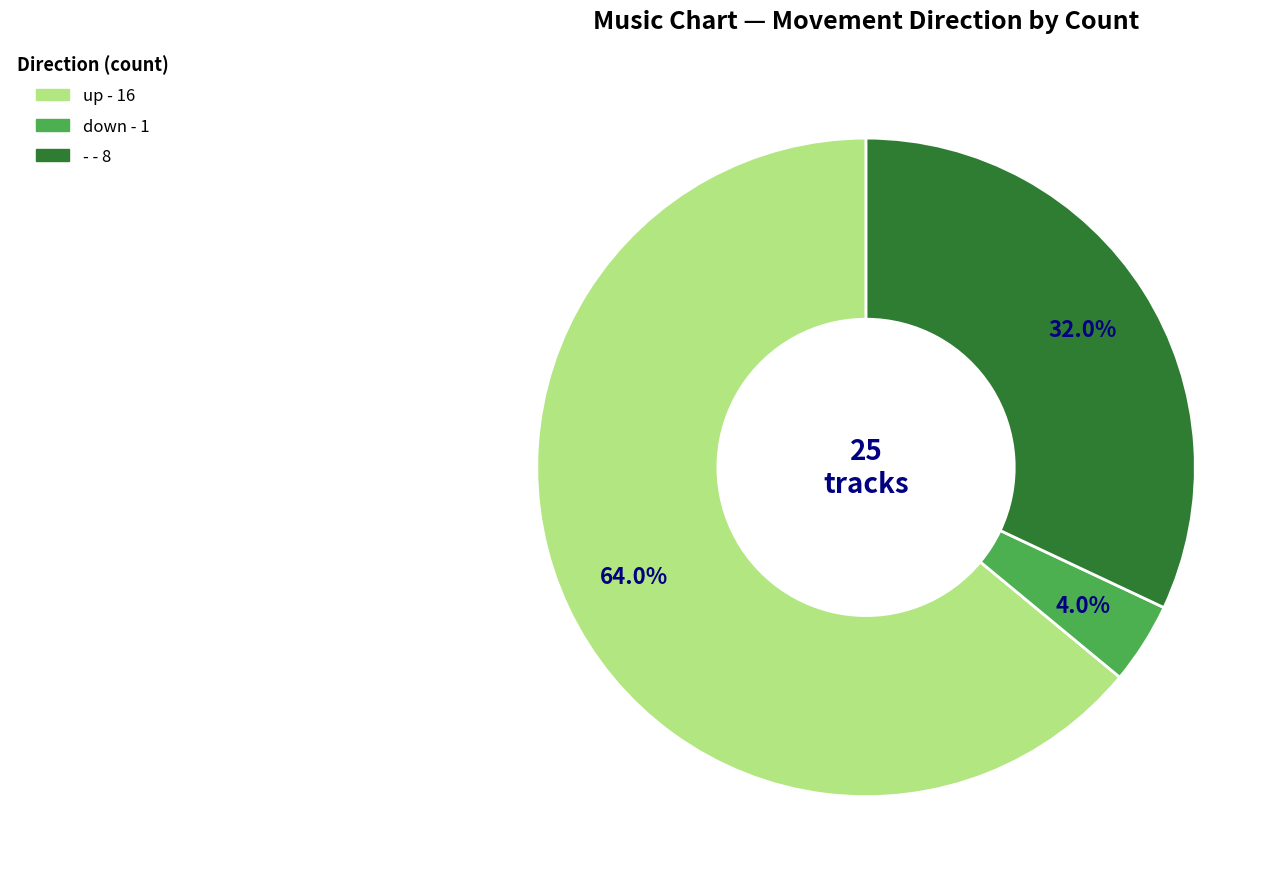

Between down and up, which is larger?

up